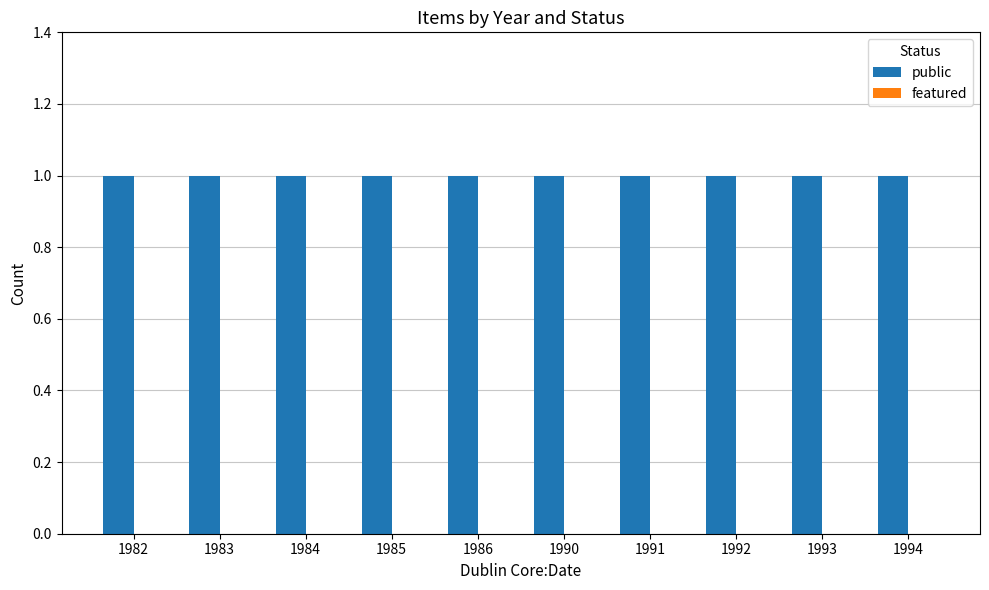

At how many categories does at least one series exceed 0?

10